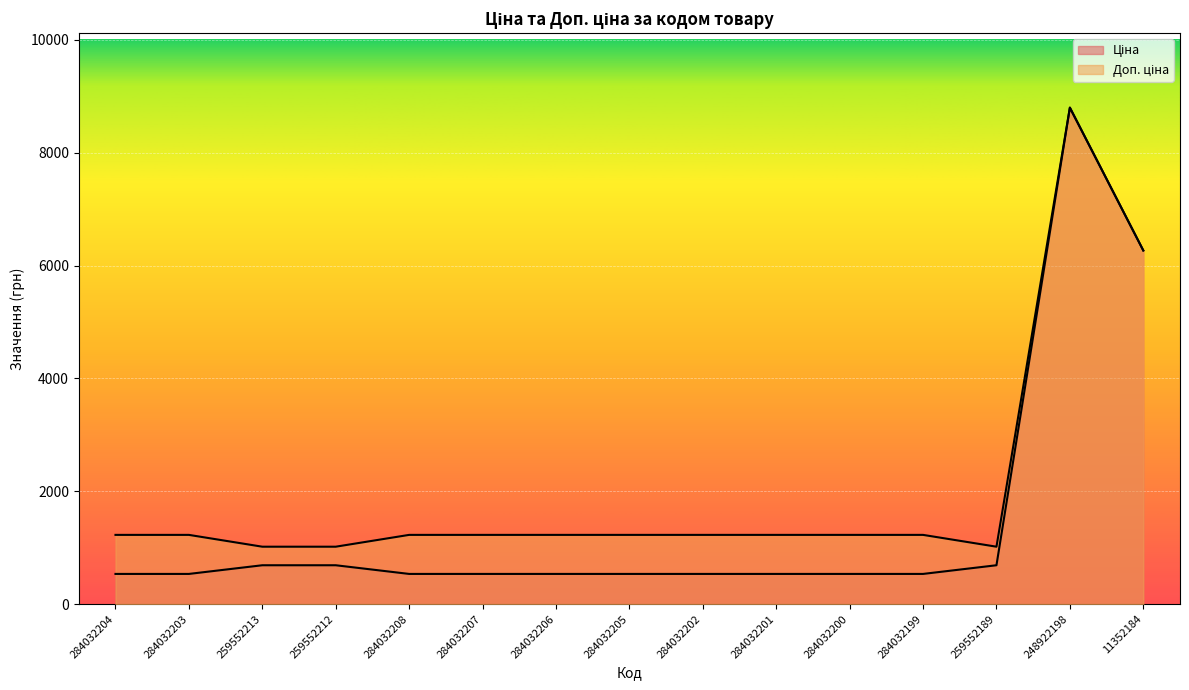

What is the sum of the Ціна values at 284032200 and 284032203?

1070.8